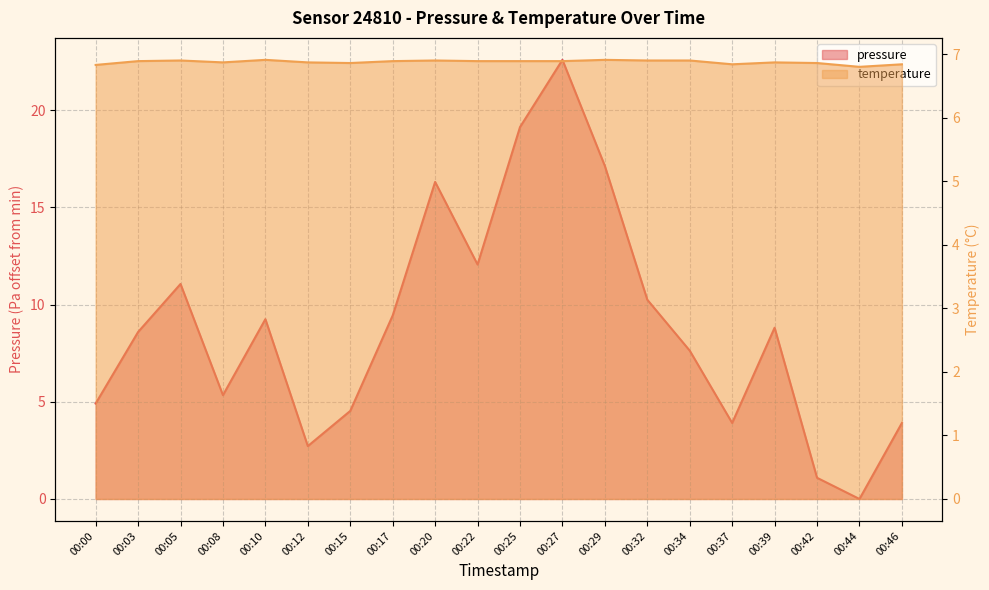

At which category does the chart reach its minimum across all series?

00:44